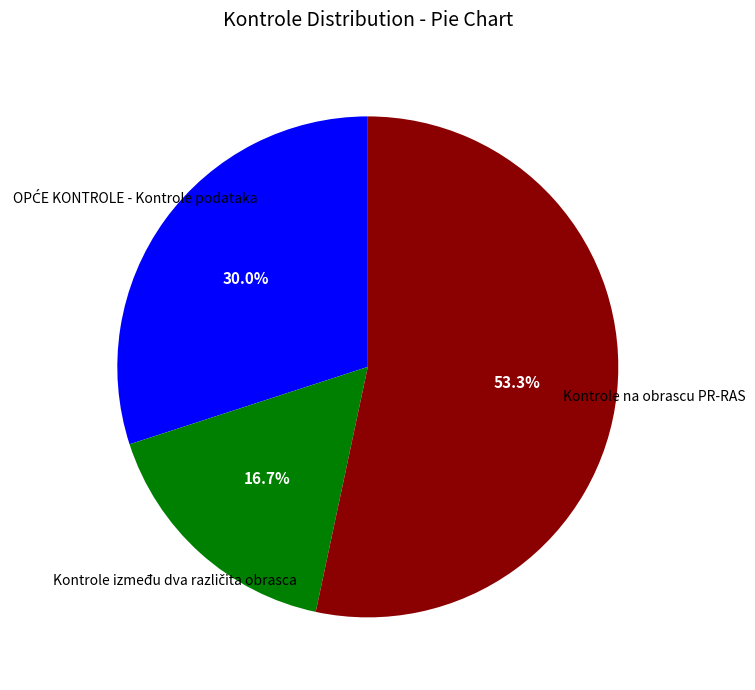

Which category accounts for the majority?

Kontrole na obrascu PR-RAS